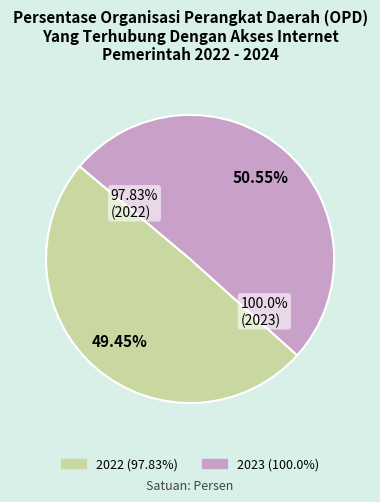

Which slice is the largest?

2023 (100.0%)